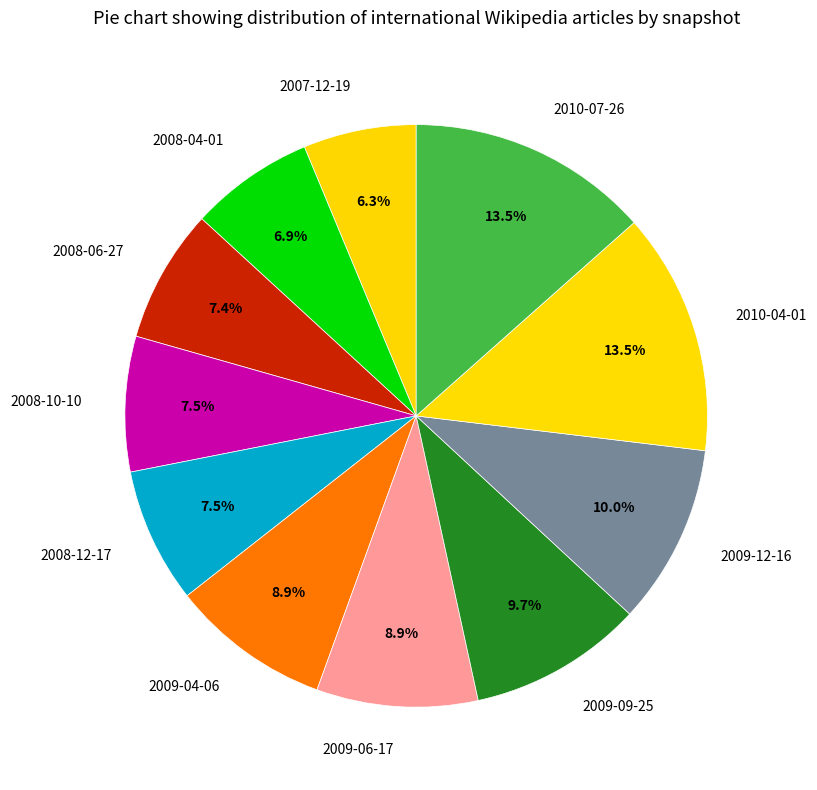

Count the number of slices in the pie.

11